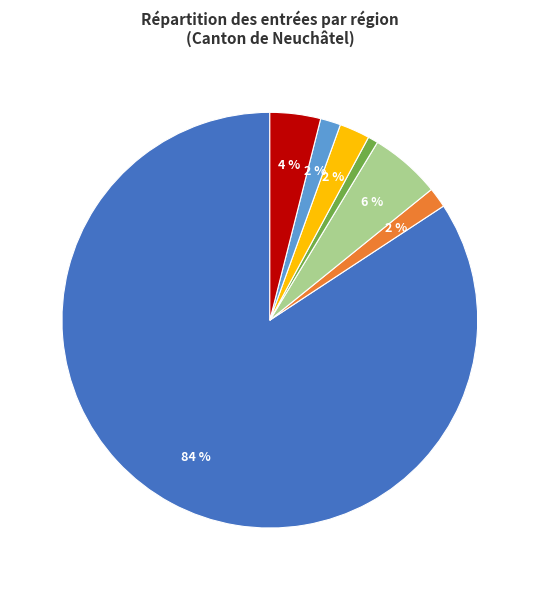

To the nearest percent, what is the average slice percentage?

14%